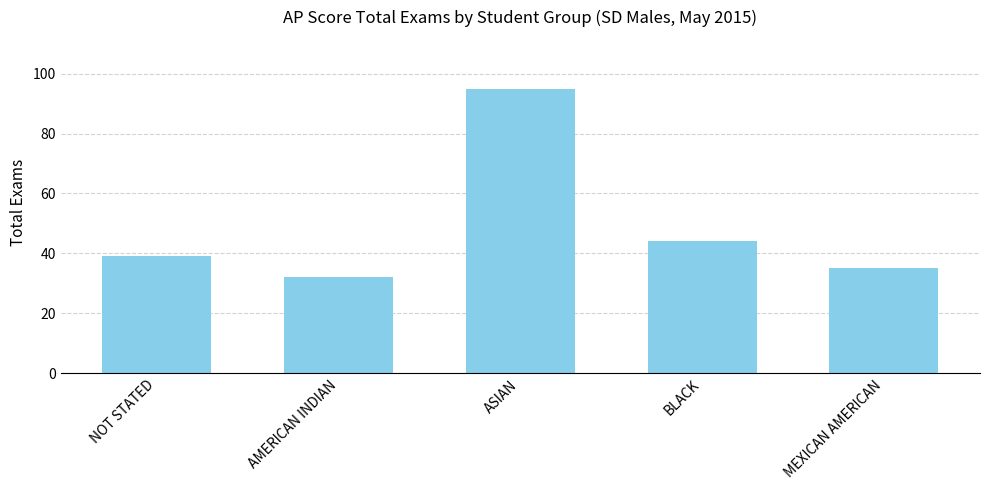

List the labels in order of value, largest first.

ASIAN, BLACK, NOT STATED, MEXICAN AMERICAN, AMERICAN INDIAN